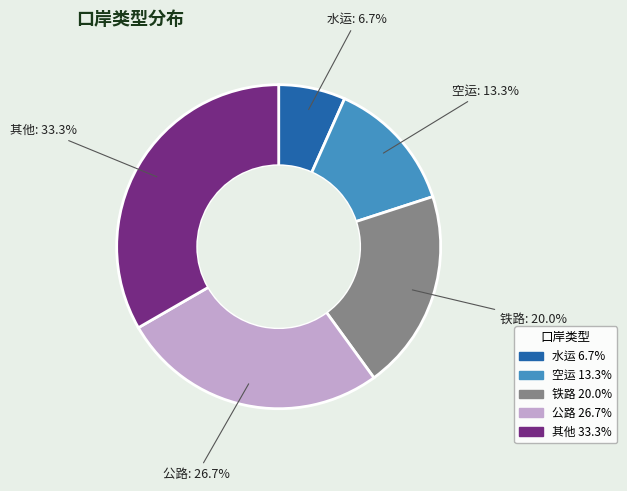

Does 公路 represent more than half of the total?

No